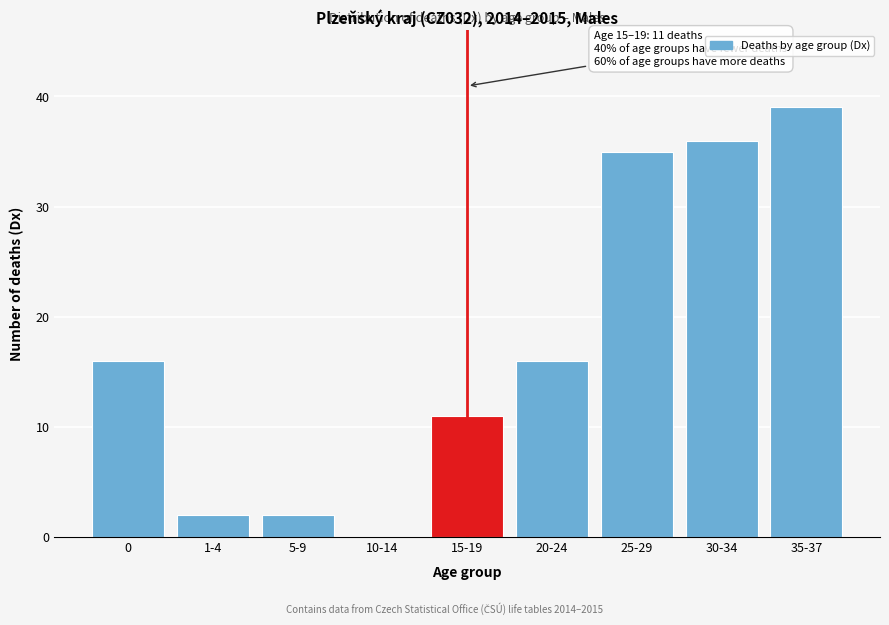

Reading right to left, what are all the values shown in this chart?

35-37=39	30-34=36	25-29=35	20-24=16	15-19=11	10-14=0	5-9=2	1-4=2	0=16